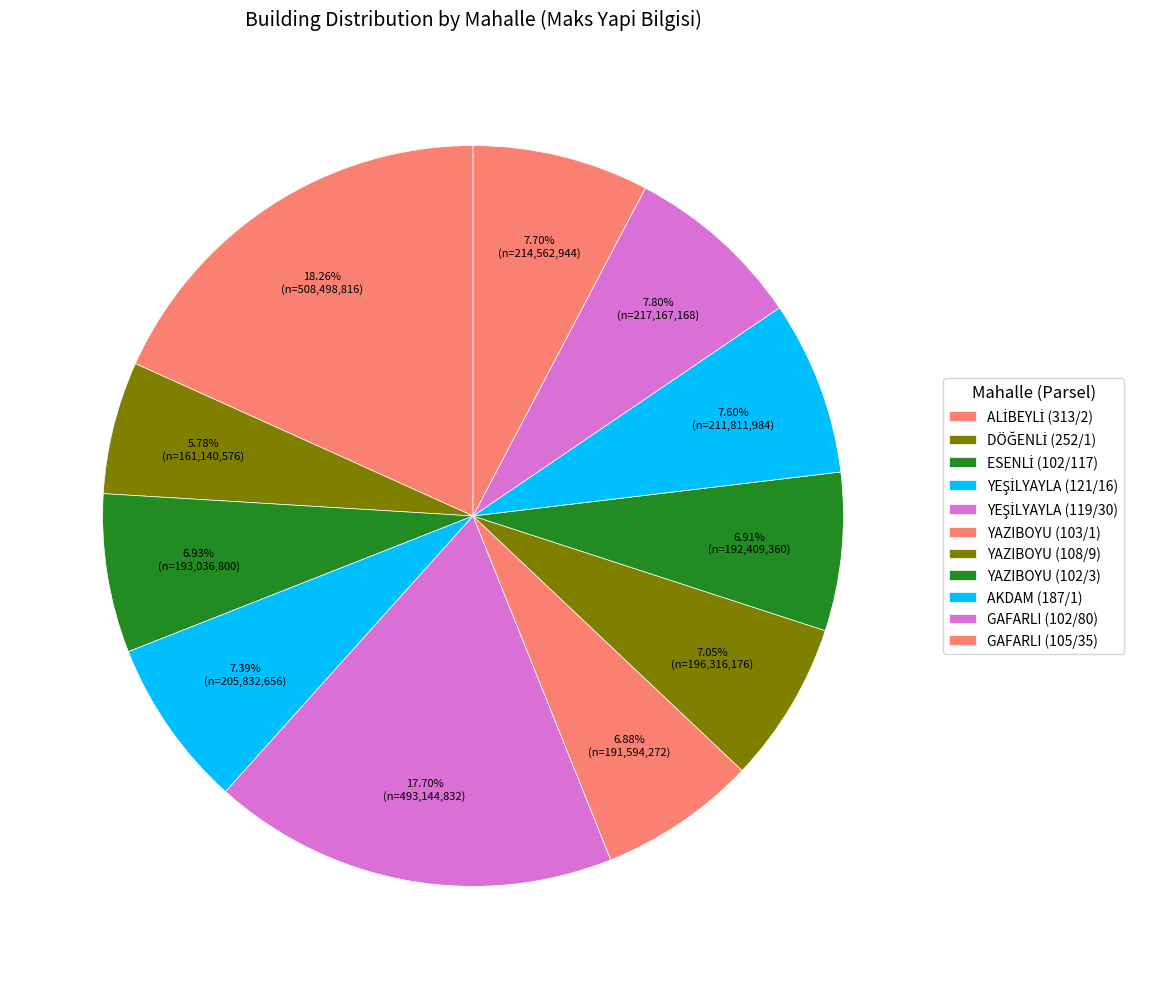

What is the largest slice in the pie chart?

ALİBEYLİ (313/2)